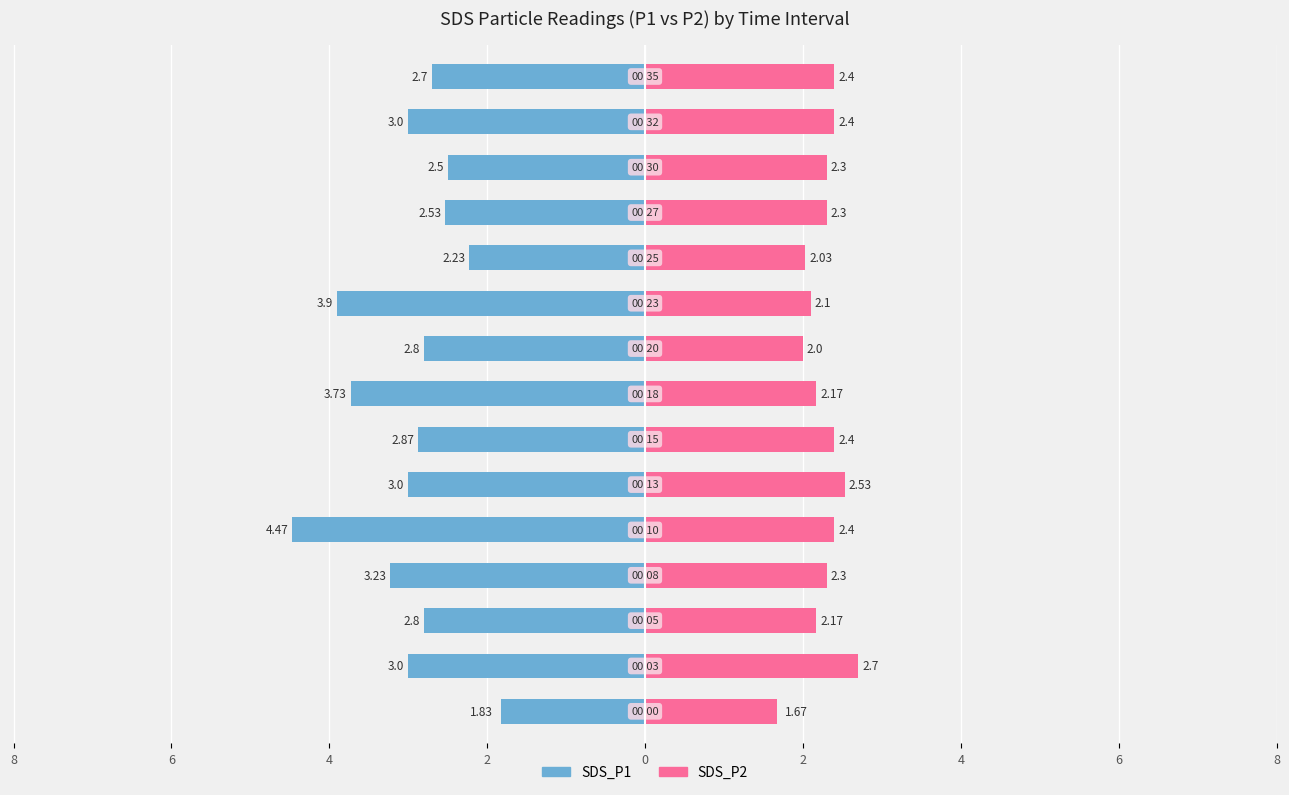

Are the bars grouped side by side (vs. stacked)?

Yes